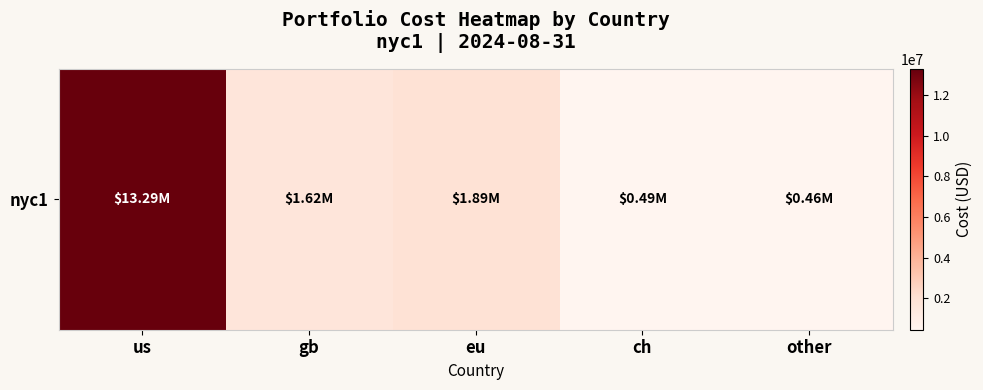

What is the approximate value at gb?

1618454.6